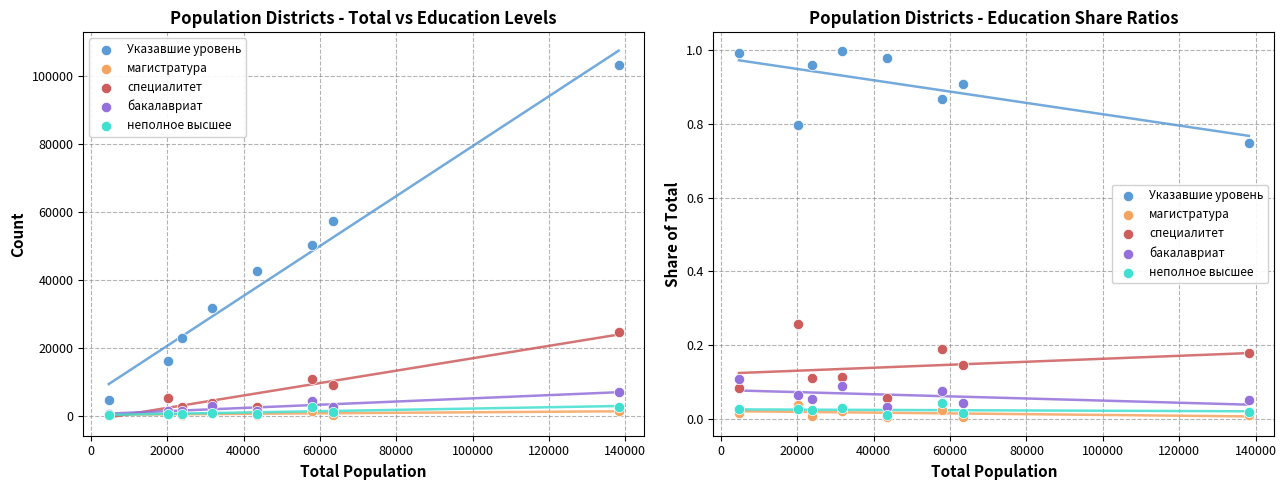

What are all the series names shown in the legend?

Указавшие уровень, магистратура, специалитет, бакалавриат, неполное высшее